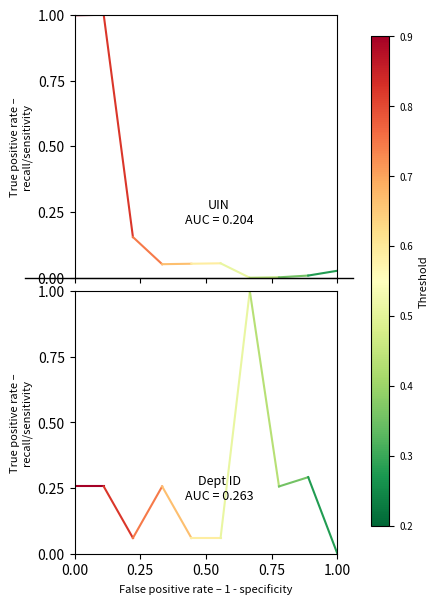

Is this an area chart (filled region under the line)?

No